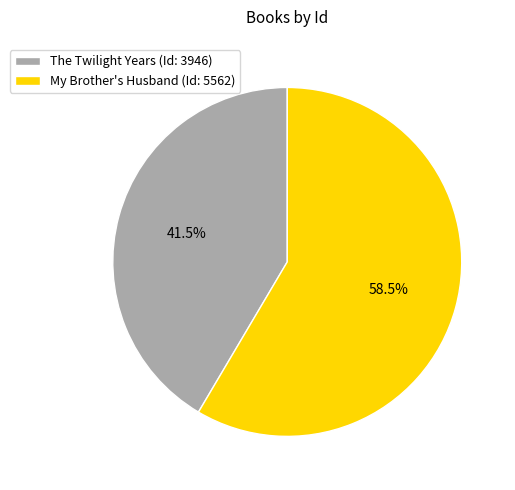

What is the largest slice in the pie chart?

My Brother's Husband